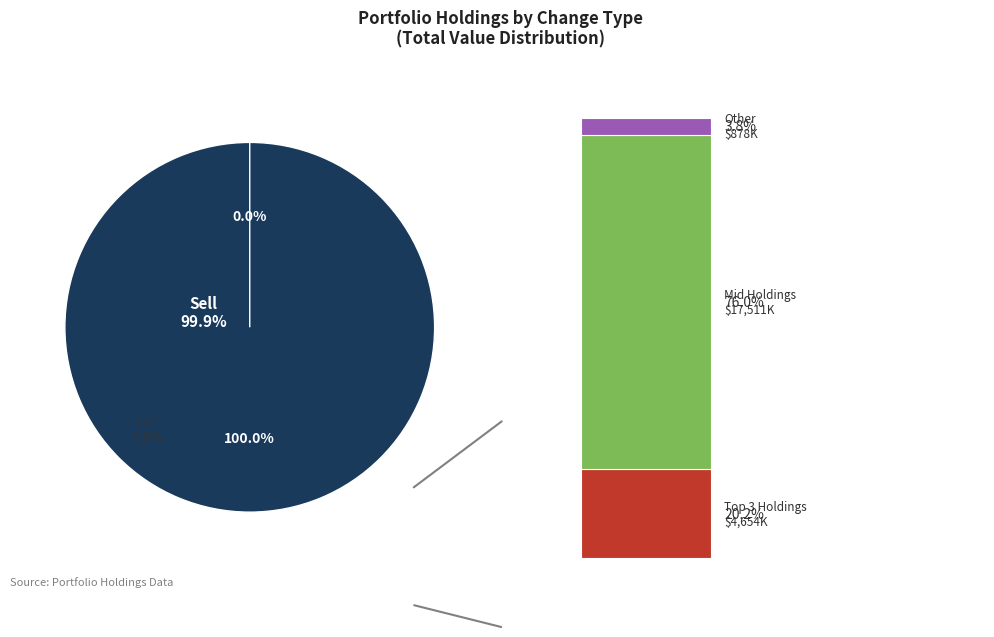

The KIMBERLY-CLARK CORP slice represents 14% of the pie. True or false?

False